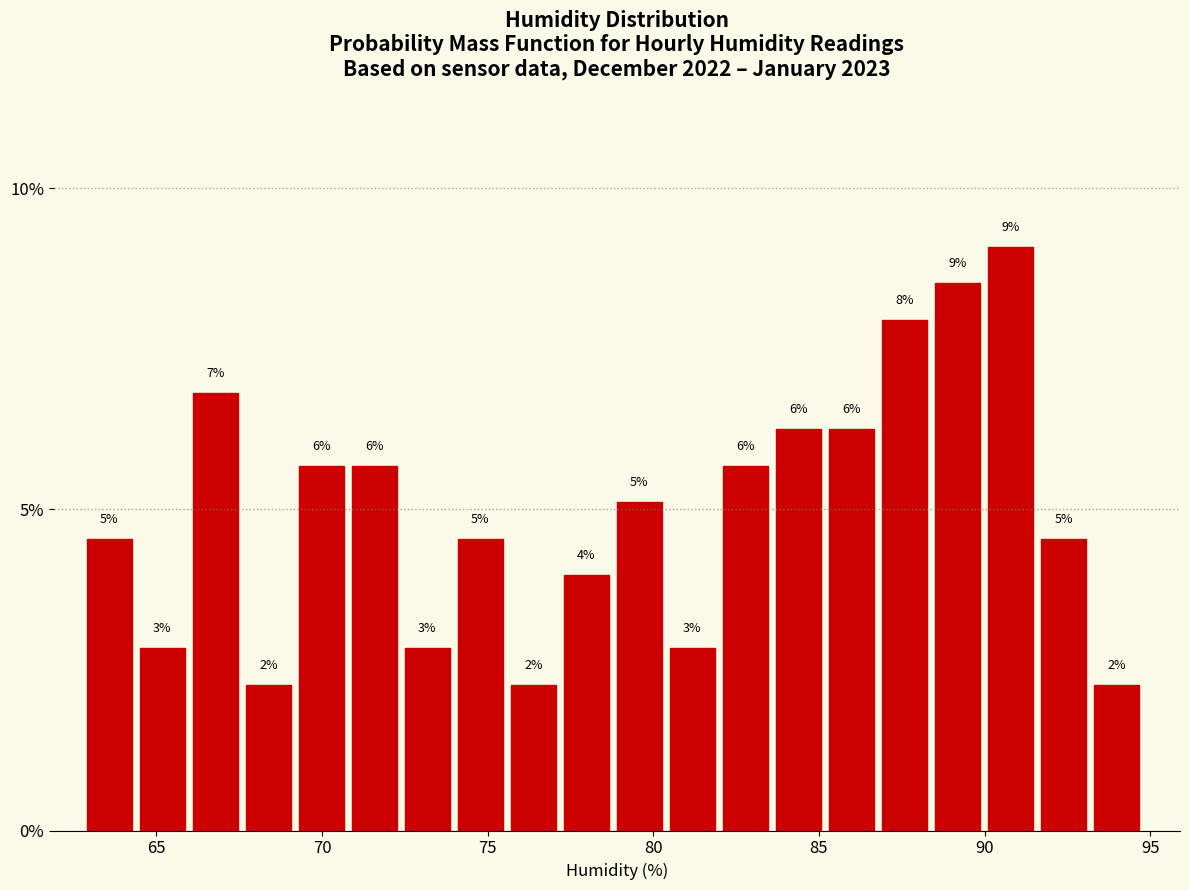

Around what value on the x-axis is the tallest bar? Give the approximate position of its centre, as read against the axis.

91.0